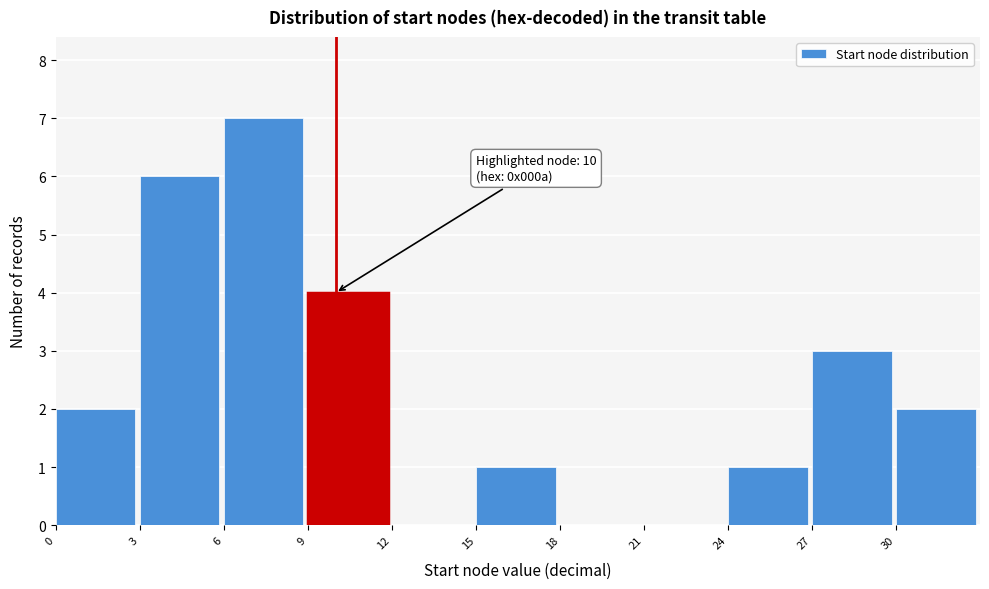

Over which range of the x-axis is the bar tallest?

6 to 9